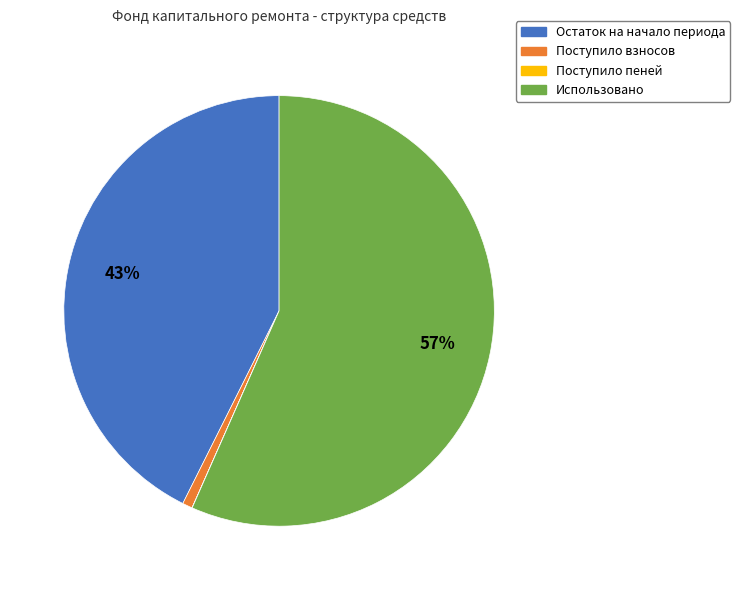

Which category has the biggest portion of the pie?

Использовано